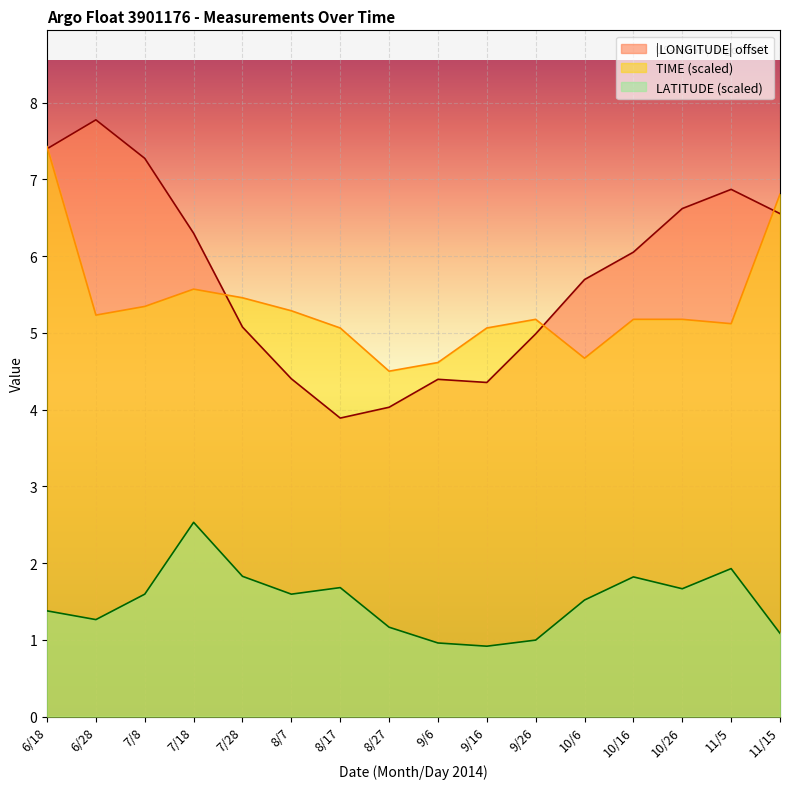

What position from the left is 11/5?

15